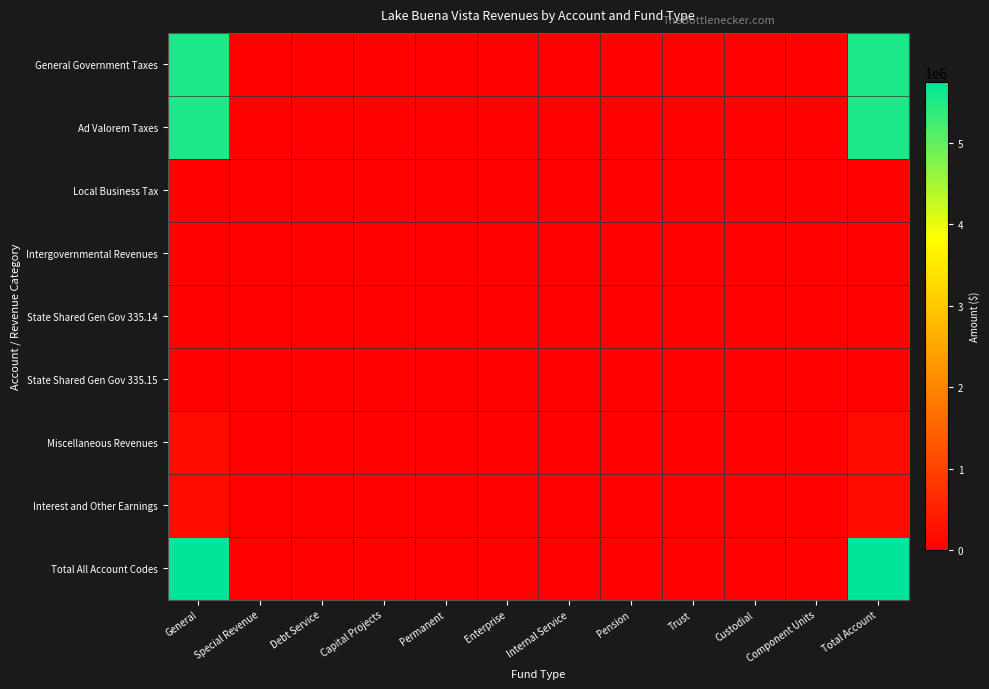

List the series in order of their peak value, highest first.

Total All Account Codes, General Government Taxes, Ad Valorem Taxes, Miscellaneous Revenues, Interest and Other Earnings, Intergovernmental Revenues, State Shared Gen Gov 335.15, State Shared Gen Gov 335.14, Local Business Tax